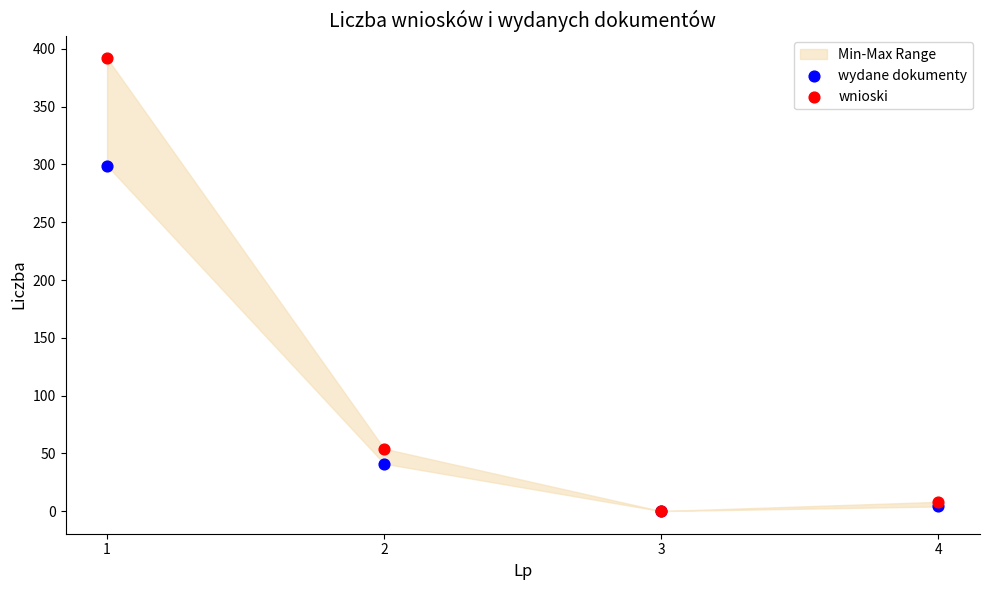

In the wnioski series, what Y value is closest to 196?

54